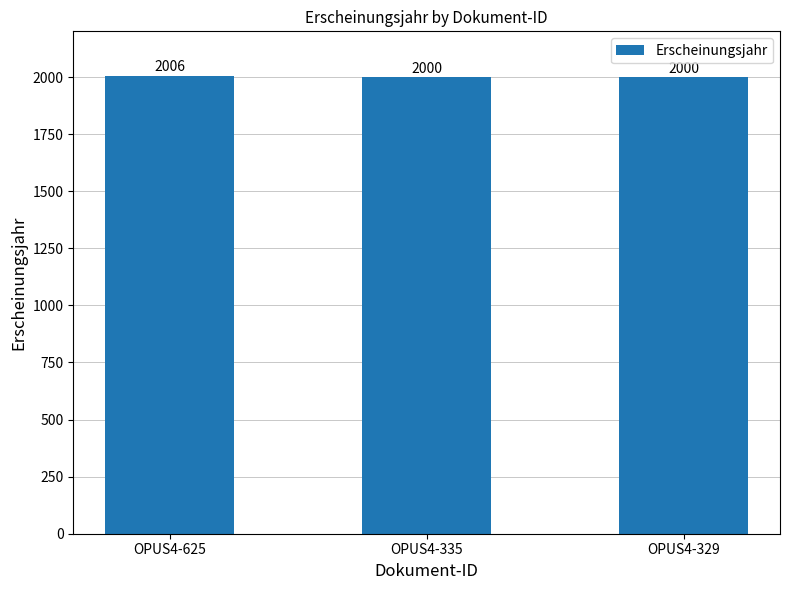

Reading left to right, extract all data points from this chart.

2006	2000	2000